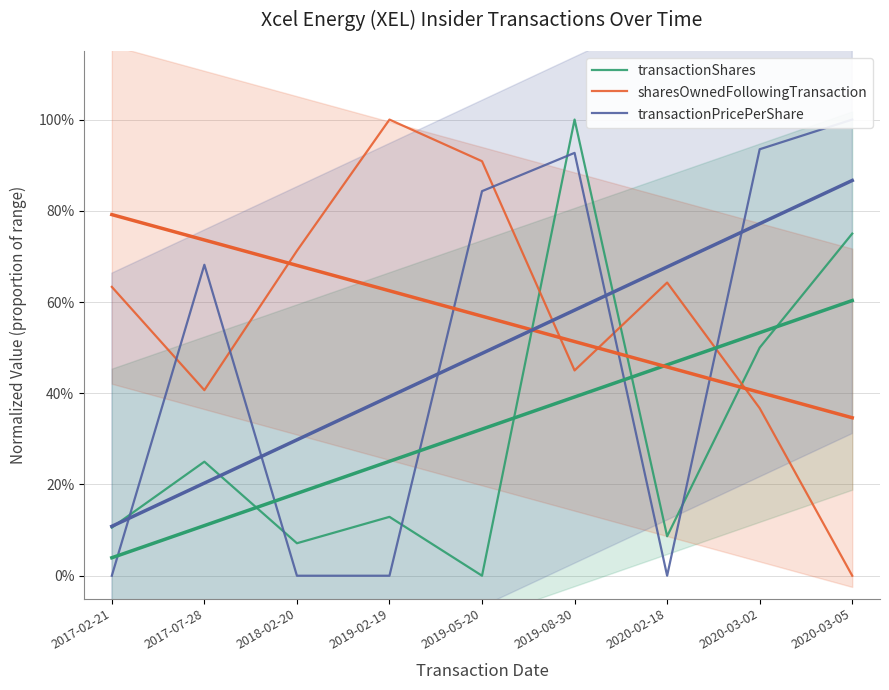

Rank the categories by sharesOwnedFollowingTransaction value from lowest to highest.

2020-03-05, 2020-03-02, 2017-07-28, 2019-08-30, 2017-02-21, 2020-02-18, 2018-02-20, 2019-05-20, 2019-02-19